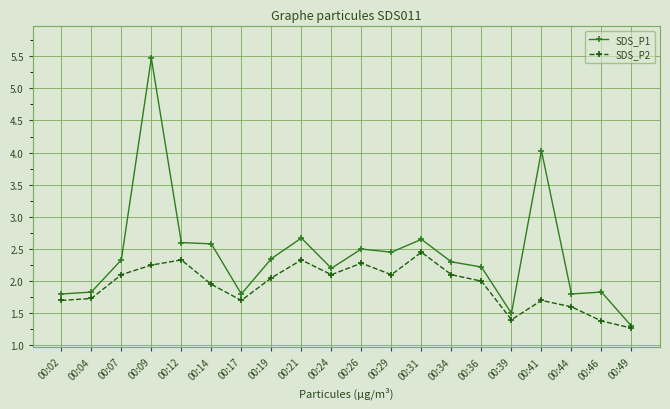

Is this an area chart (filled region under the line)?

No